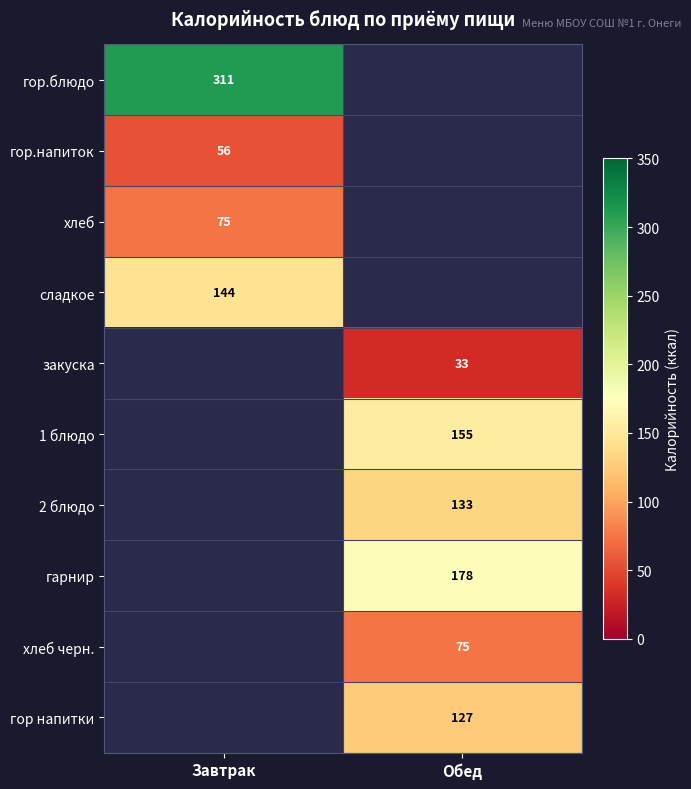

At how many categories does at least one series exceed 167?

2